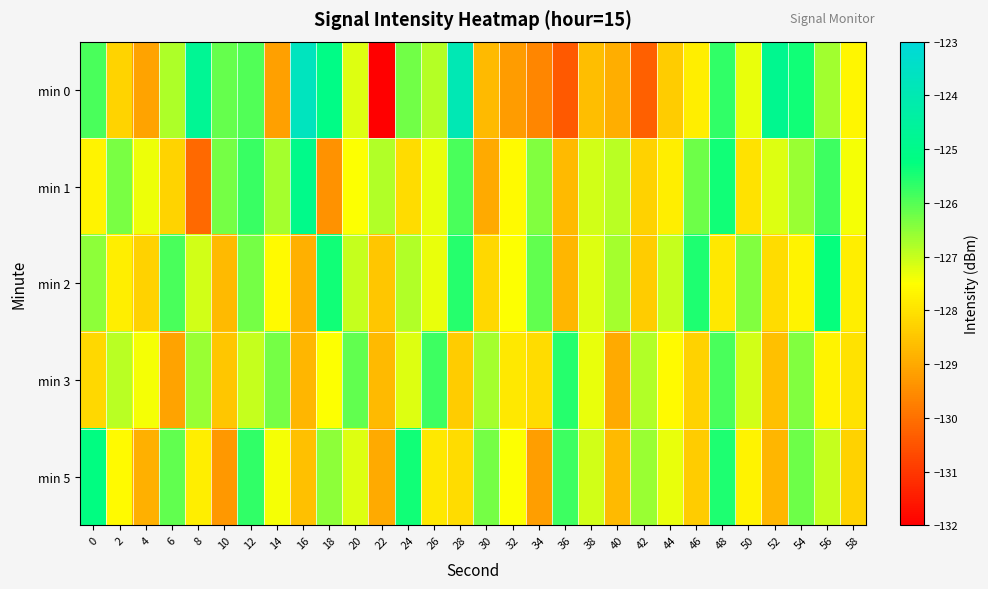

Which series changed the most between 18 and 46?

min 1